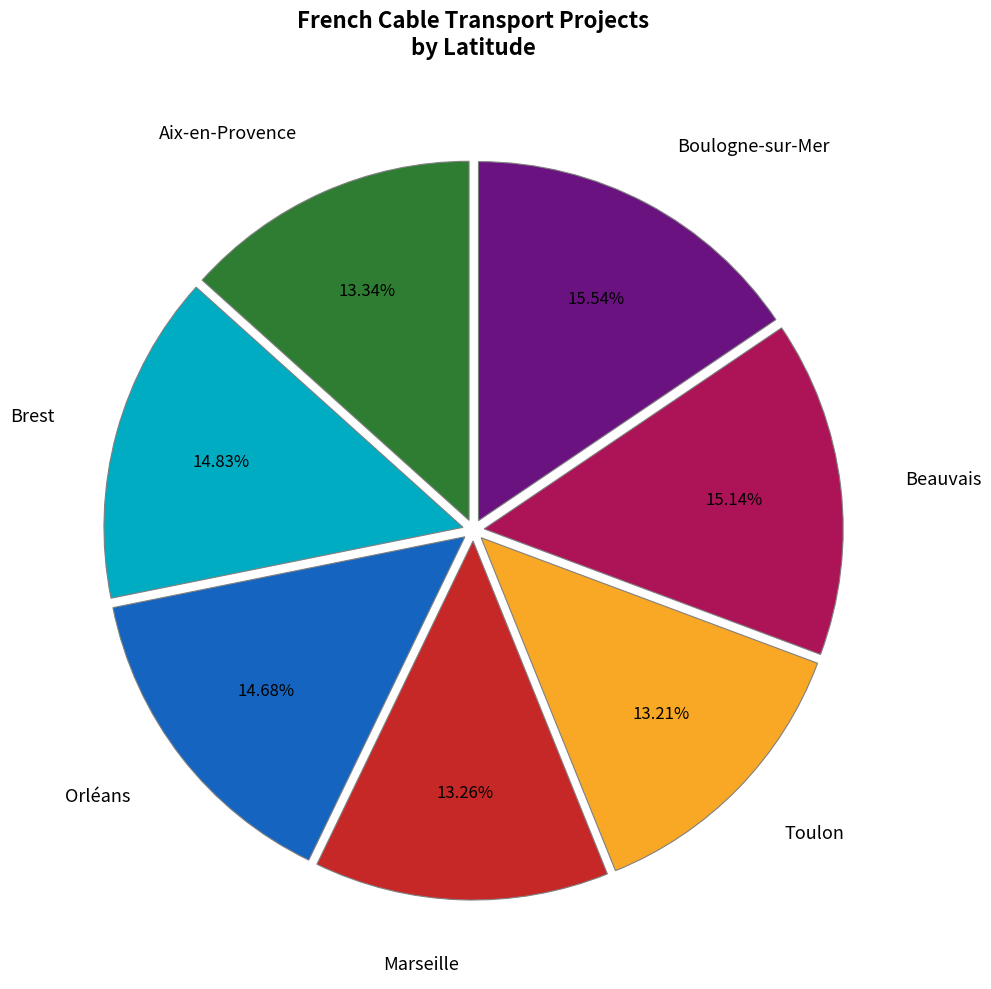

What percentage do Toulon and Brest together represent?

28.0%